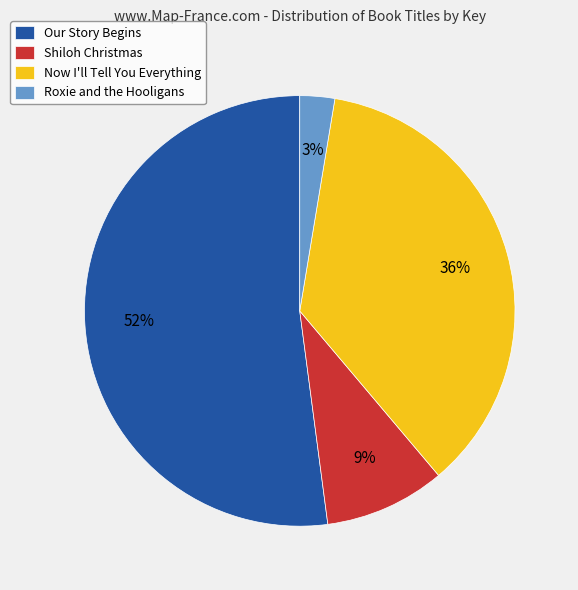

To the nearest percent, what is the difference between the Now I'll Tell You Everything and Our Story Begins slice percentages?

16%